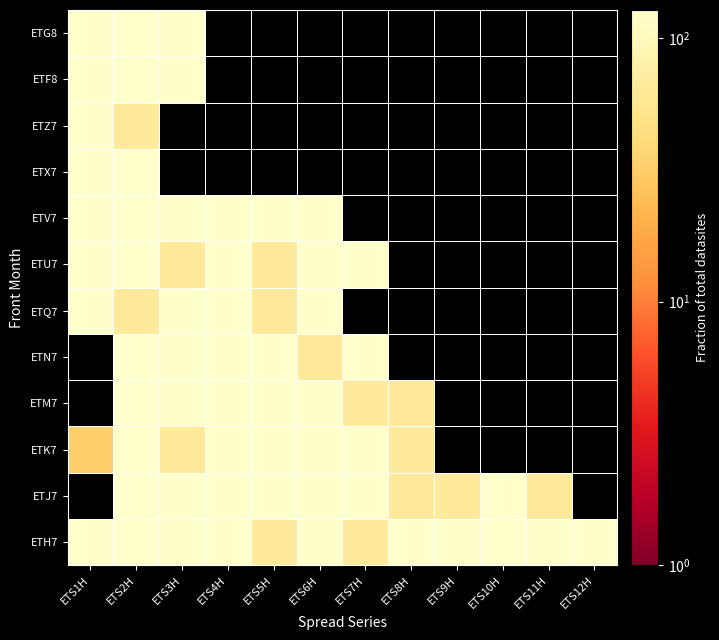

The ETQ7 series shows 183.6 at ETS3H. True or false?

False